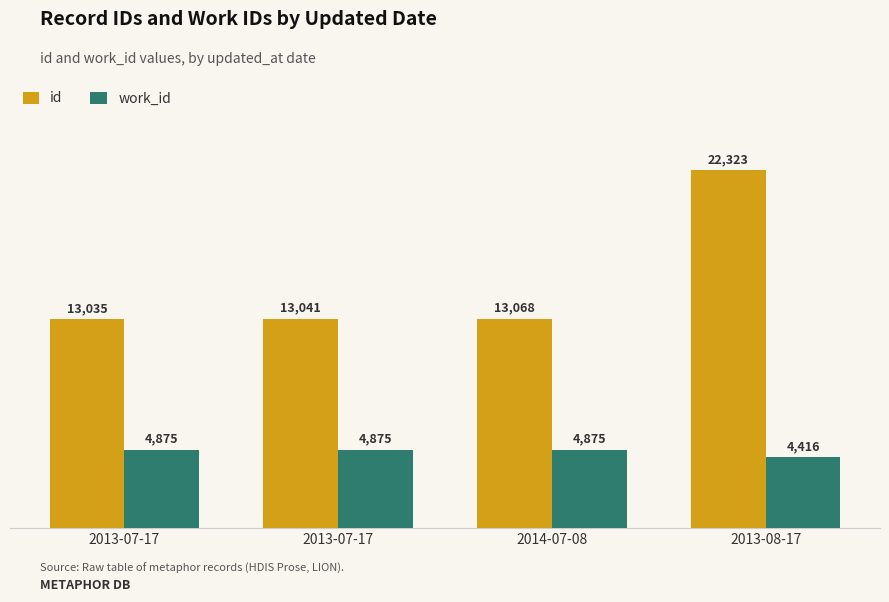

Which category has the highest value in the work_id series?

2013-07-17